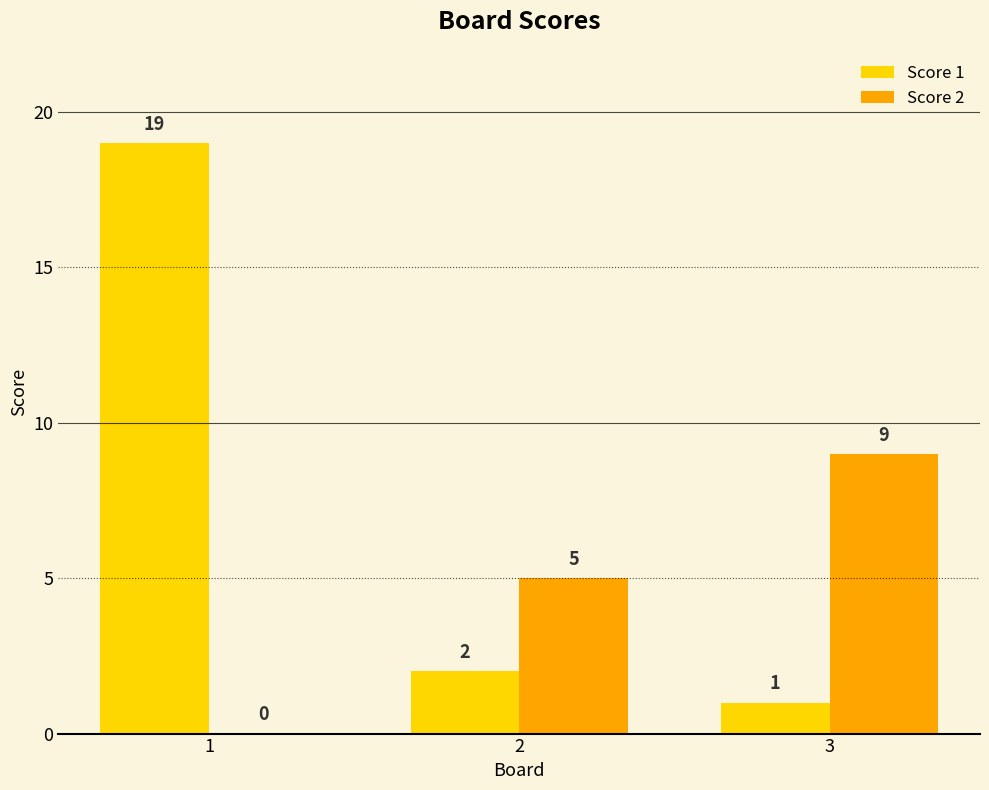

What is the greatest value displayed?

19